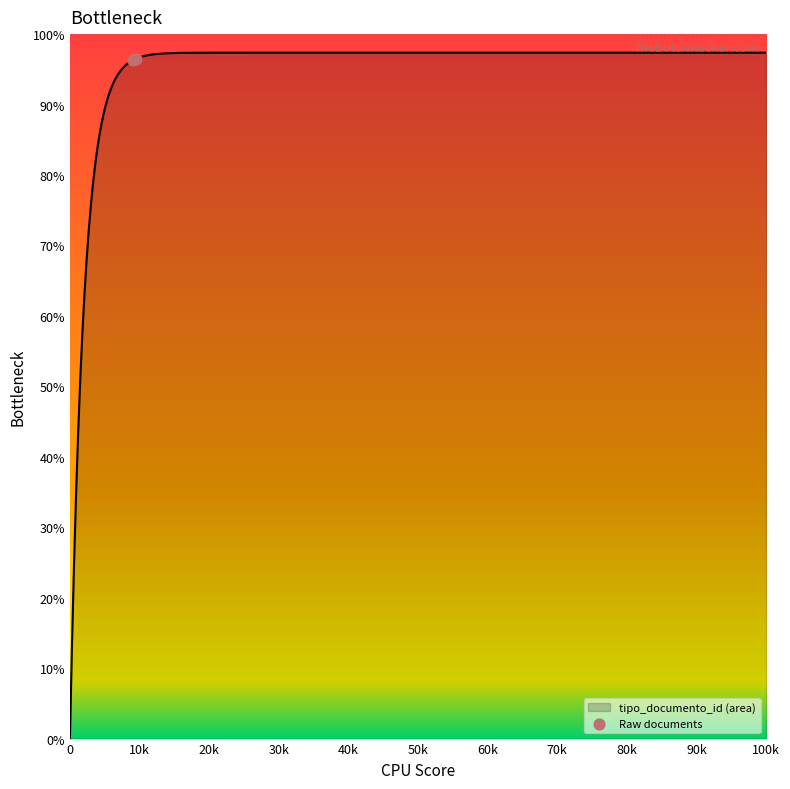

What is the ratio of the value at 20k to the value at 0?

1.0